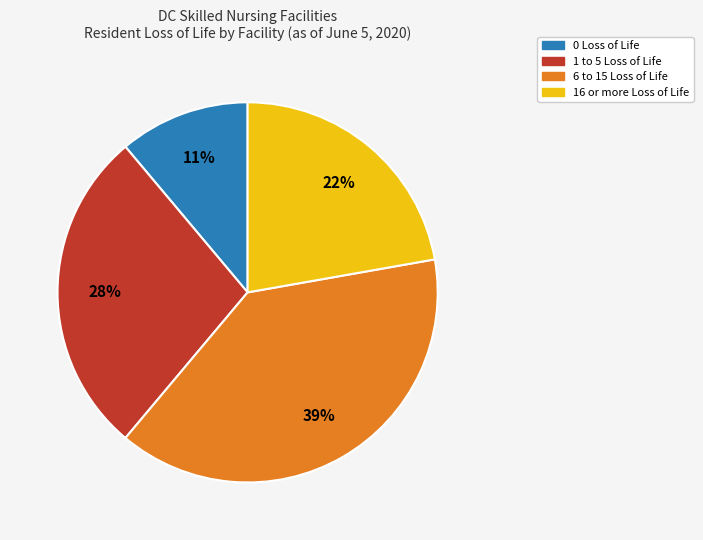

To the nearest percent, what is the average slice percentage?

25%